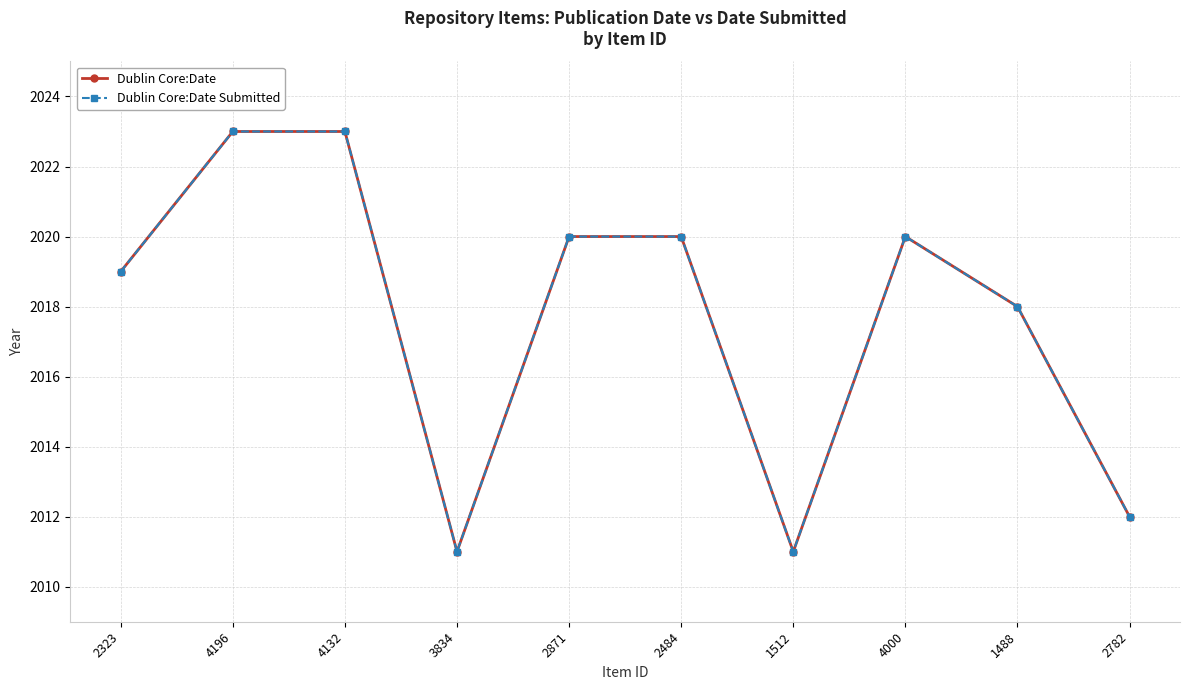

What is the value of the Dublin Core:Date Submitted point at the 10th from the left?

2012